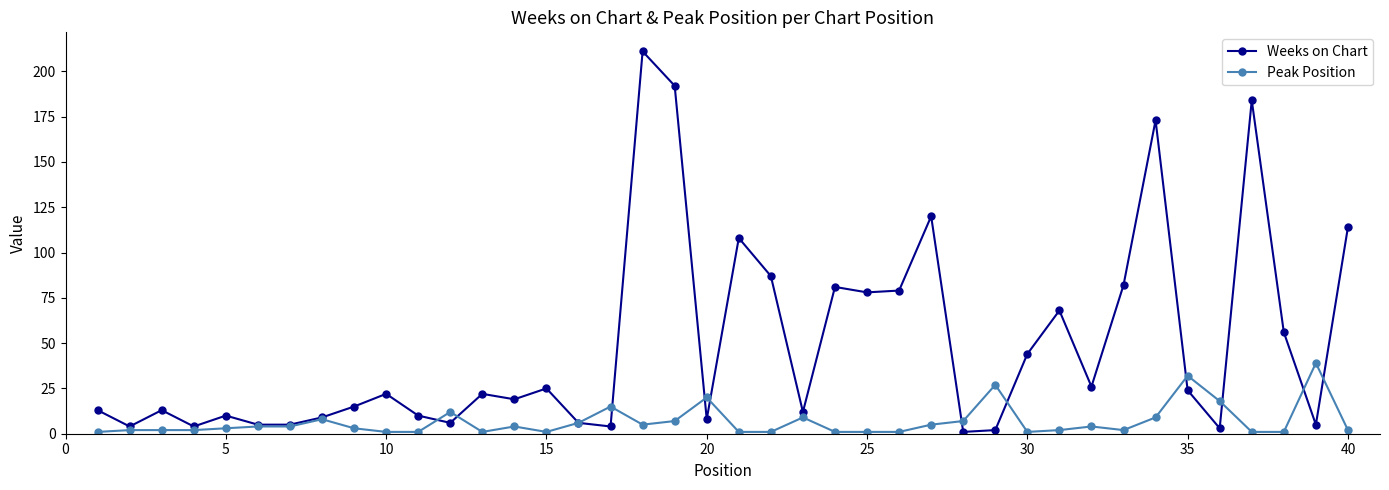

Rank the series by their average value, from lowest to highest.

Peak Position, Weeks on Chart